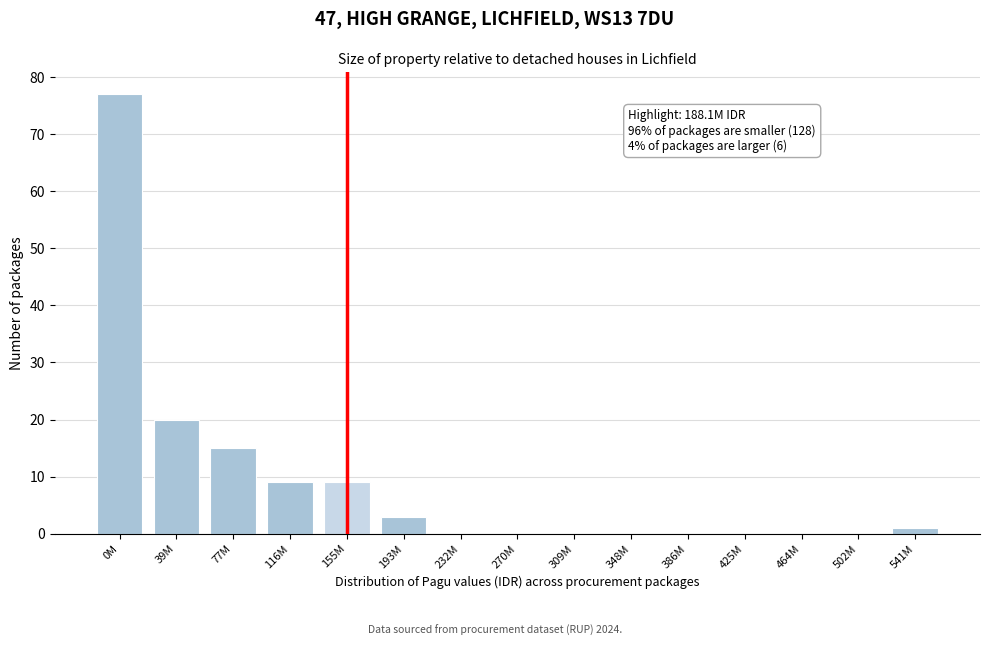

Reading left to right, extract all data points from this chart.

0M=77	39M=20	77M=15	116M=9	155M=9	193M=3	232M=0	270M=0	309M=0	348M=0	386M=0	425M=0	464M=0	502M=0	541M=1